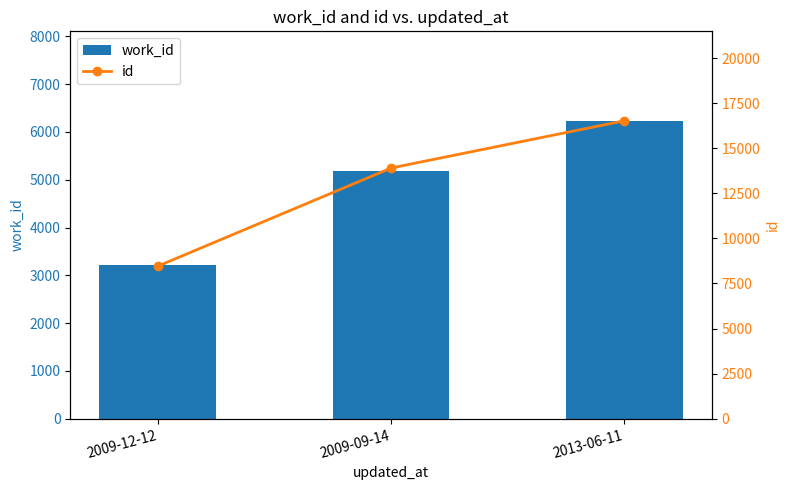

How many values in the id series are below 13902?

1